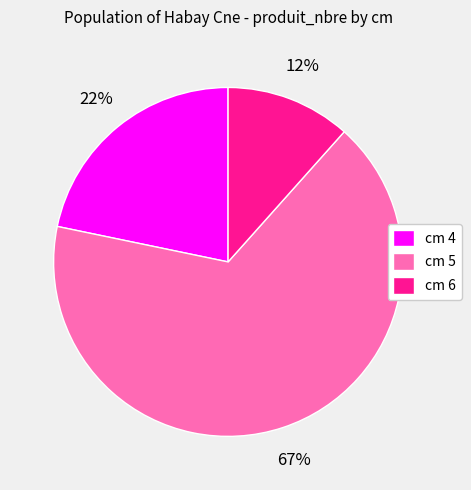

Do cm 5 and cm 6 together represent more than half of the pie?

Yes